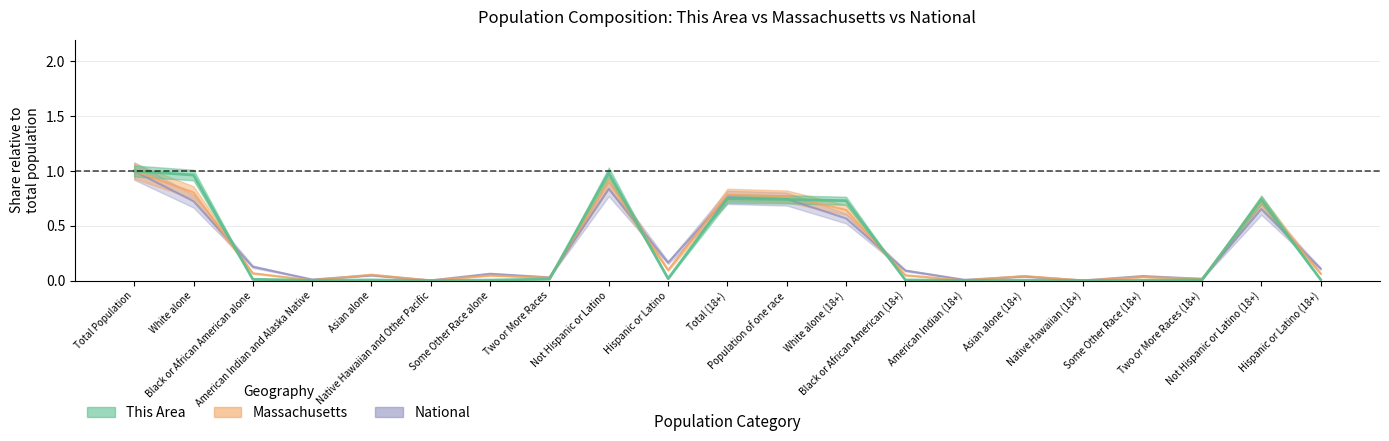

True or false: National and This Area intersect in this chart.

True